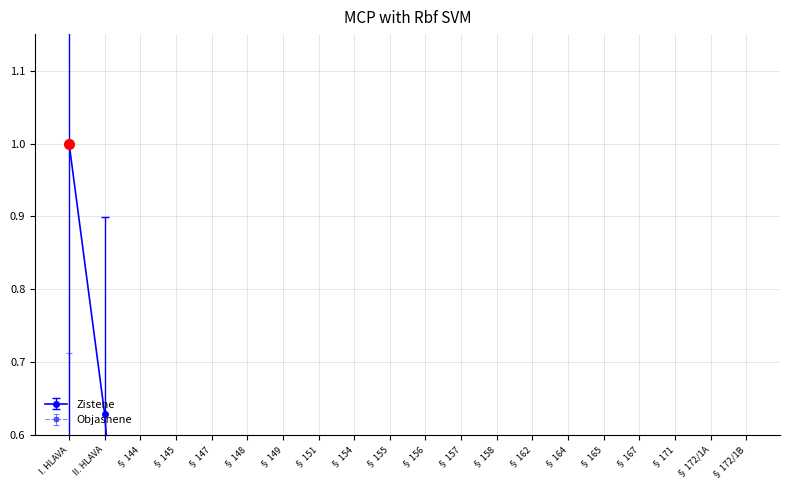

Reading left to right, extract all data points from this chart.

Zistene: I. HLAVA=1.0	II. HLAVA=0.6	§ 144=0.0	§ 145=0.0	§ 147=0.0	§ 148=0.0	§ 149=0.1	§ 151=0.0	§ 154=0.0	§ 155=0.0	§ 156=0.2	§ 157=0.1	§ 158=0.2	§ 162=0.0	§ 164=0.0	§ 165=0.0	§ 167=0.0	§ 171=0.2	§ 172/1A=0.0	§ 172/1B=0.0
Objasnene: I. HLAVA=0.5	II. HLAVA=0.4	§ 144=0.0	§ 145=0.0	§ 147=0.0	§ 148=0.0	§ 149=0.0	§ 151=0.0	§ 154=0.0	§ 155=0.0	§ 156=0.1	§ 157=0.1	§ 158=0.1	§ 162=0.0	§ 164=0.0	§ 165=0.0	§ 167=0.0	§ 171=0.1	§ 172/1A=0.0	§ 172/1B=0.0